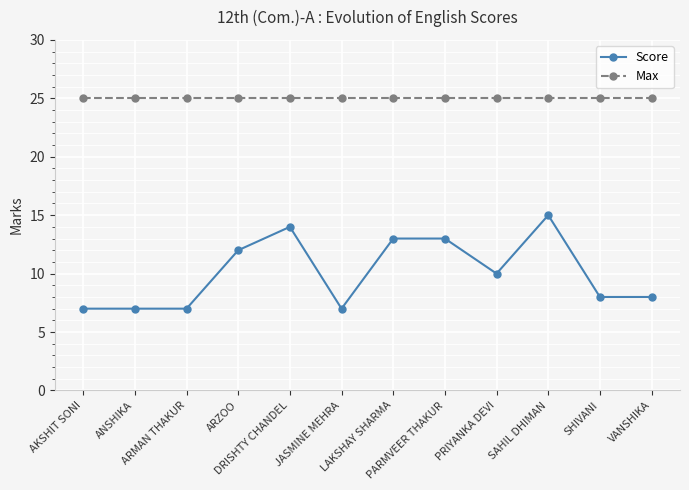

Rank the series by their average value, from highest to lowest.

Max, Score